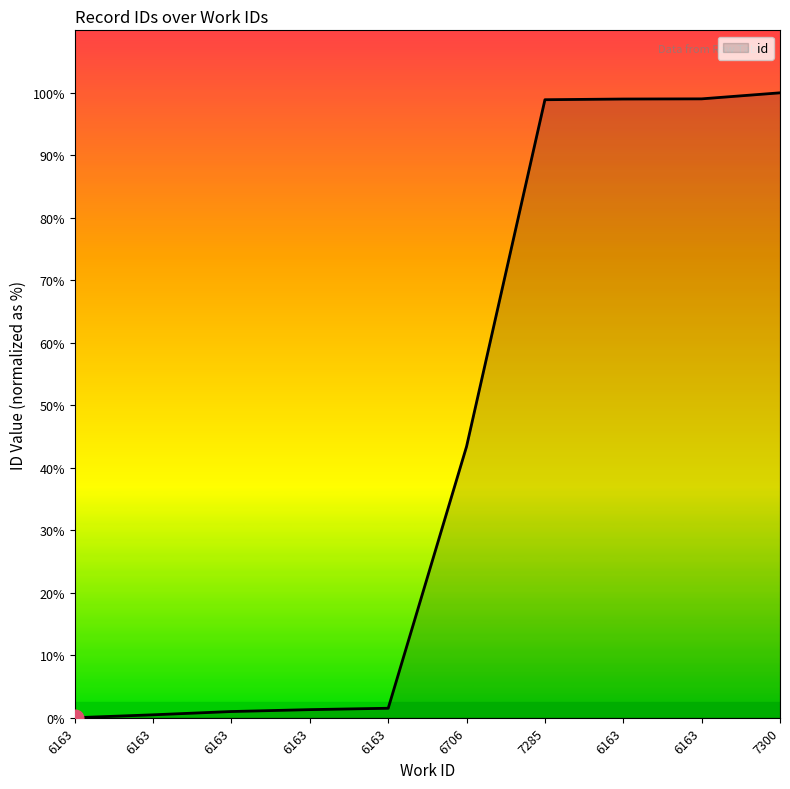

Is it true that the value at 6163 is 514.4?

False